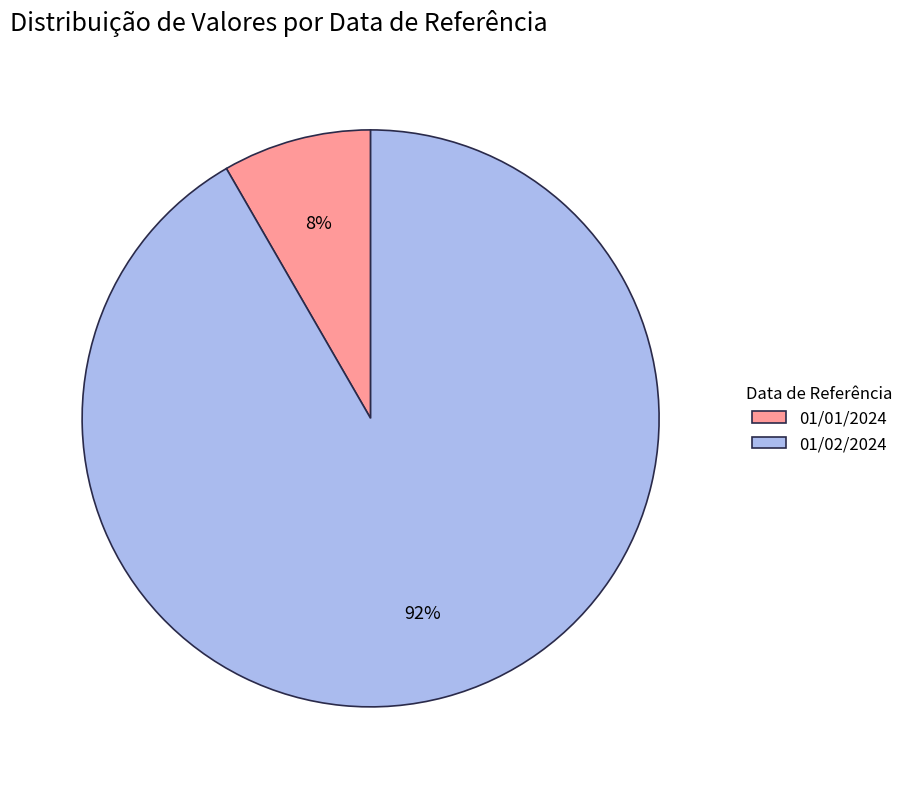

Which has a higher value, 01/01/2024 or 01/02/2024?

01/02/2024